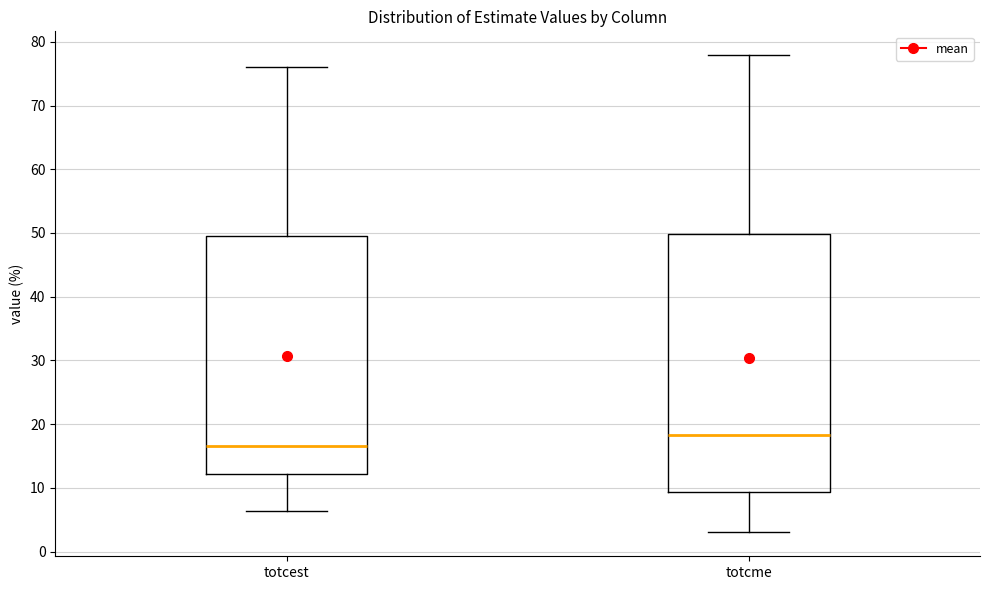

Which box's median line is the highest?

totcme